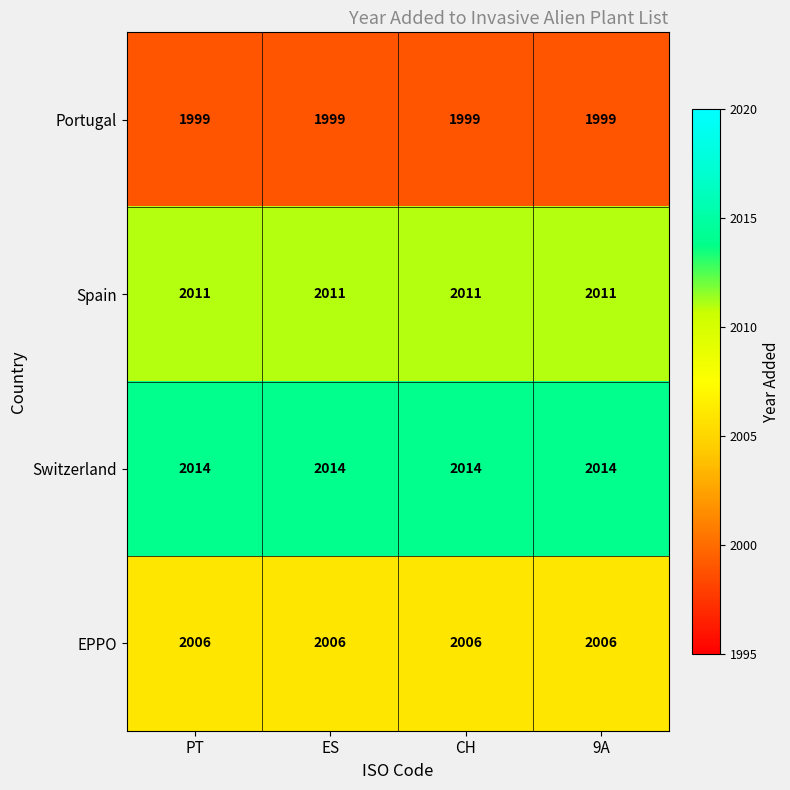

What is the total value across all series at 9A?

8030